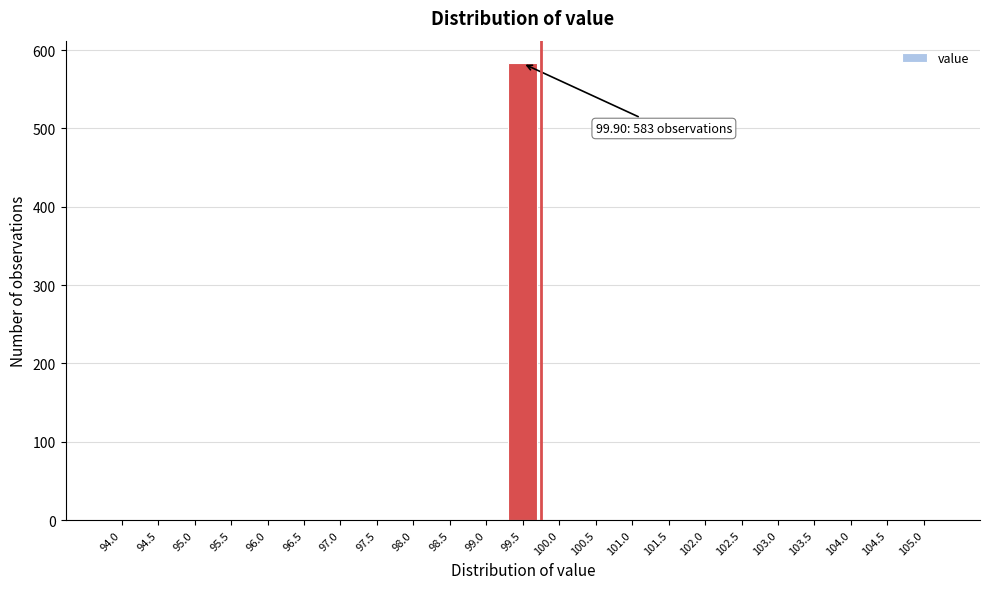

Reading left to right, transcribe all the data shown in this chart.

94.0=0	94.5=0	95.0=0	95.5=0	96.0=0	96.5=0	97.0=0	97.5=0	98.0=0	98.5=0	99.0=0	99.5=583	100.0=0	100.5=0	101.0=0	101.5=0	102.0=0	102.5=0	103.0=0	103.5=0	104.0=0	104.5=0	105.0=0